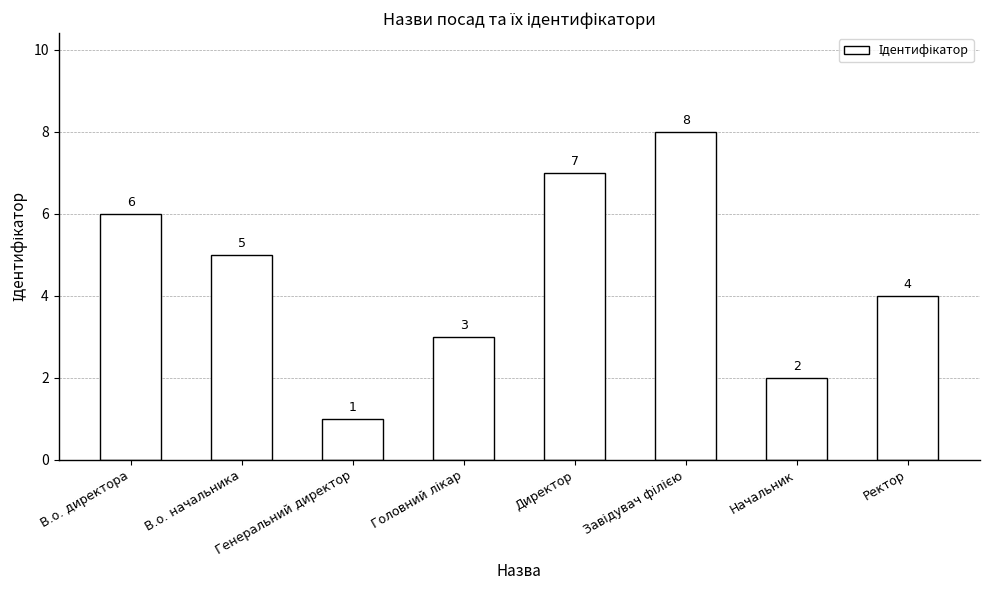

Count the values in the range 3 to 7.

5